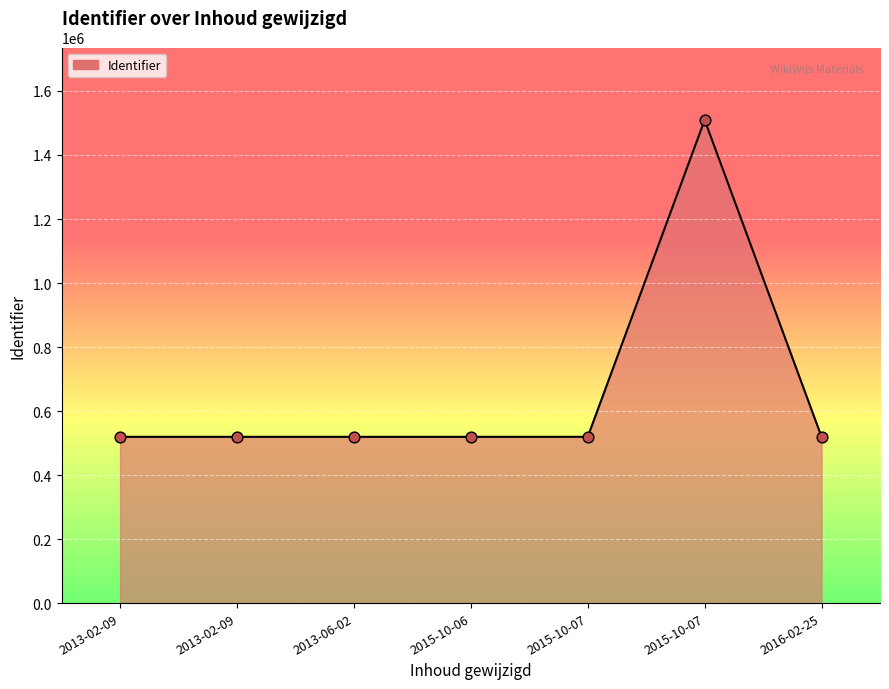

What is the ratio of the value at 2015-10-06 to the value at 2015-10-07?

0.3